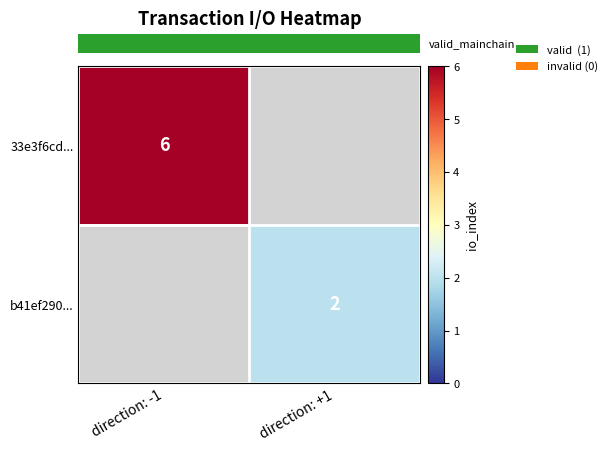

Rank the series by their maximum value, from highest to lowest.

row_0, row_1